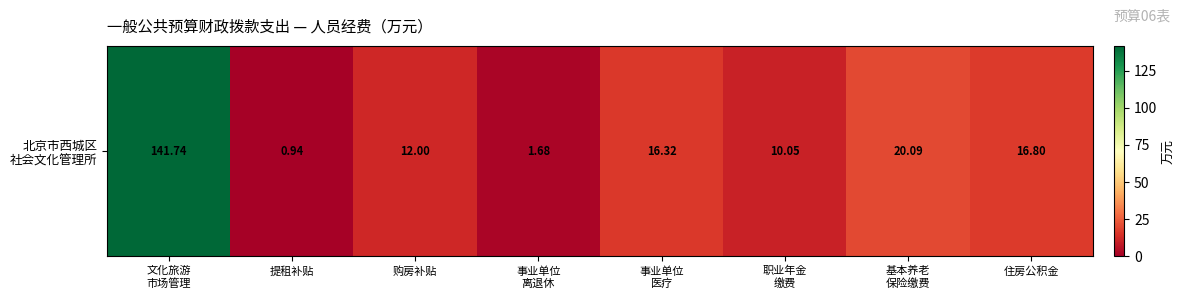

How many values are below 16?

4